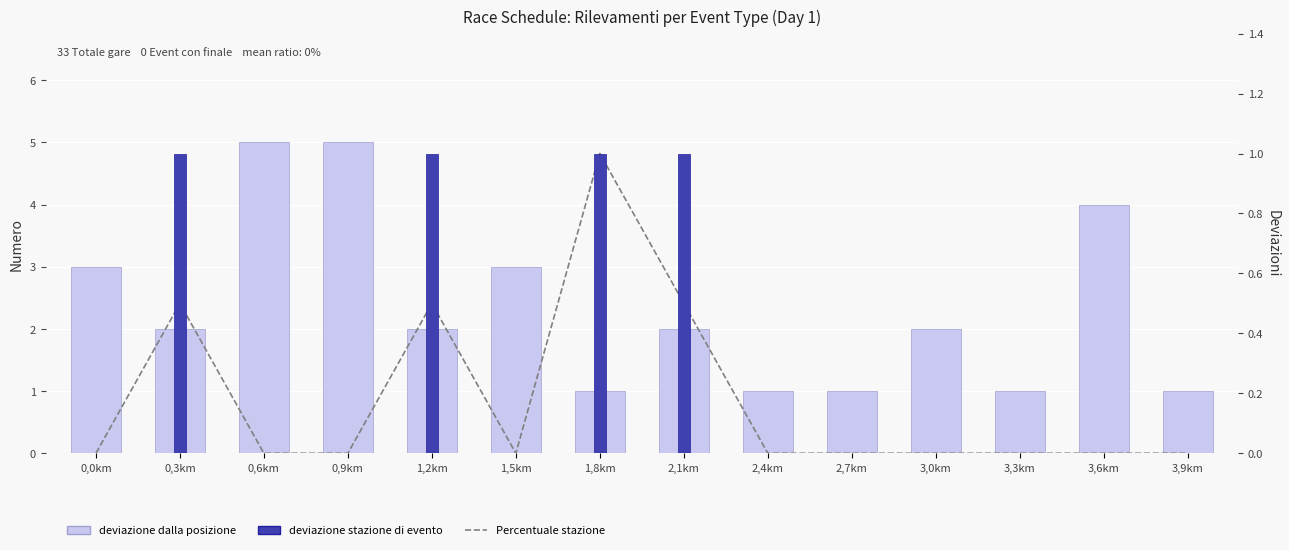

Between 0,3km and 2,7km, which is larger?

0,3km